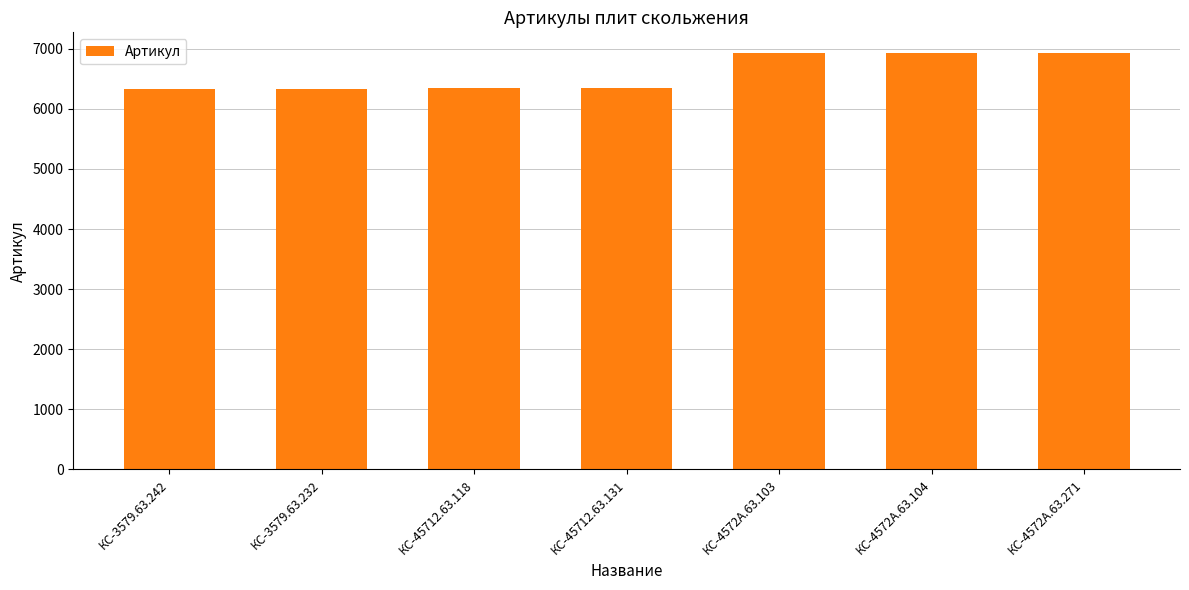

Are the bars horizontal?

No